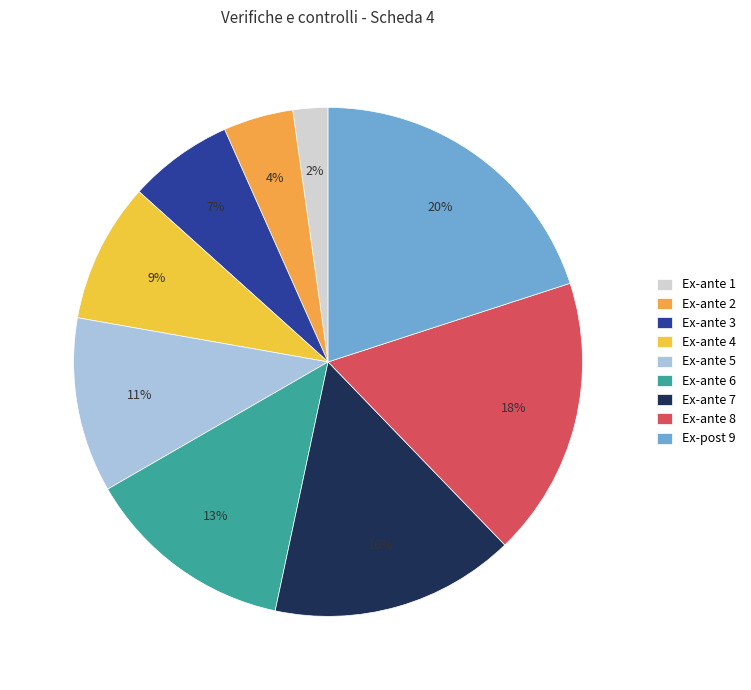

To the nearest percent, what is the difference between the largest and smallest slice percentages?

18%